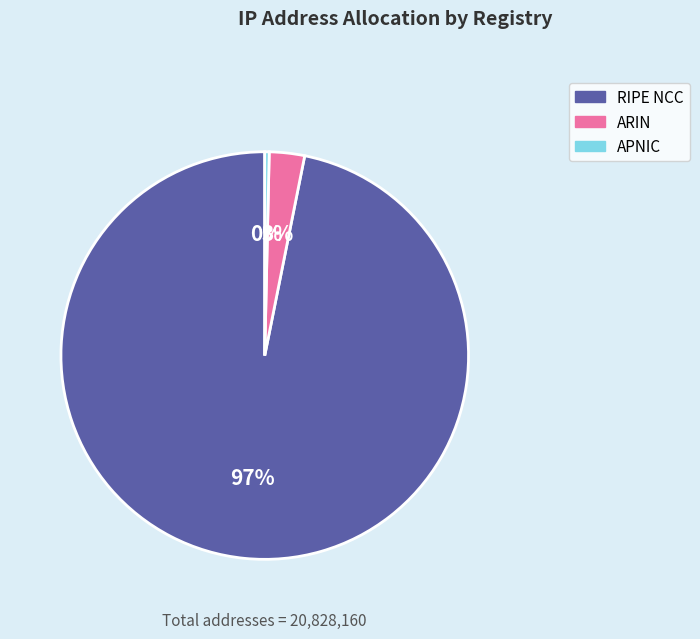

Rank the categories by value from lowest to highest.

APNIC, ARIN, RIPE NCC